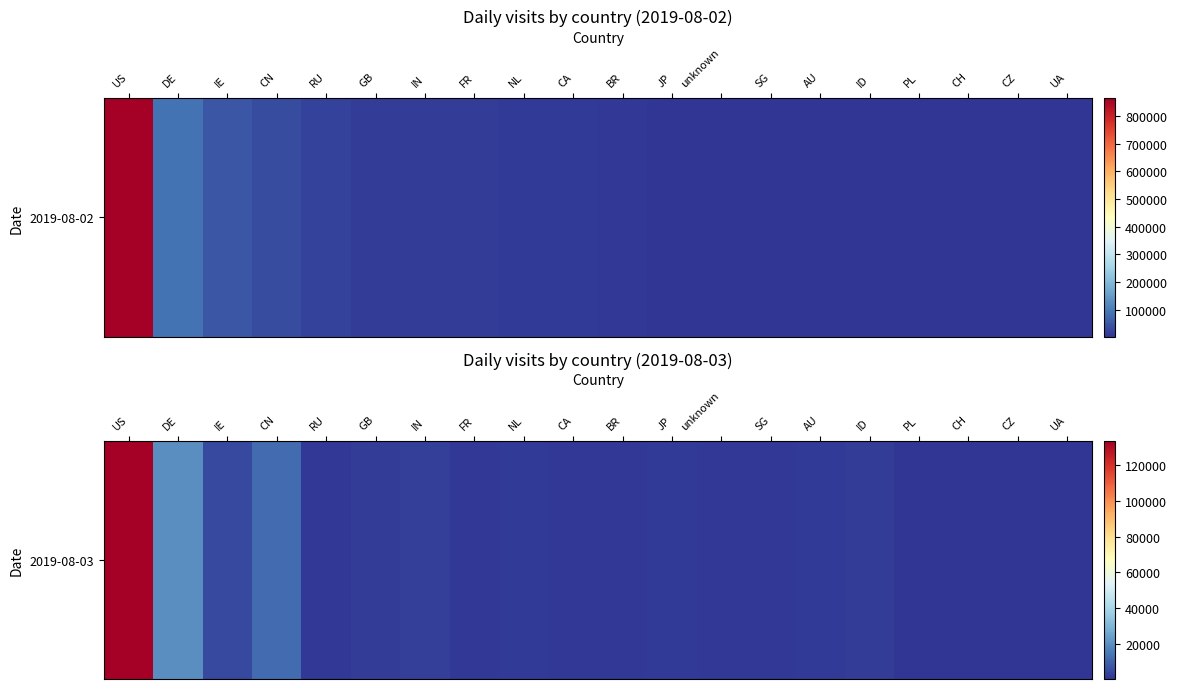

Is it true that the value at CH is 607?

True